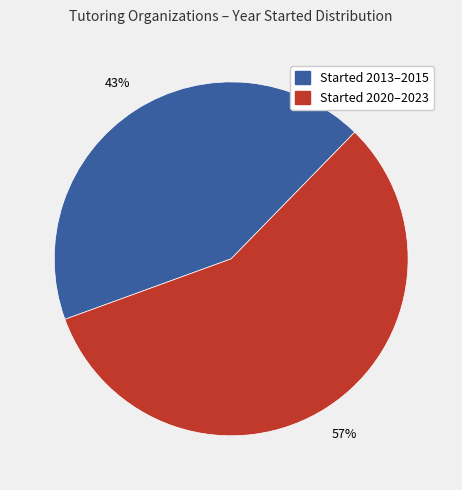

Is there any slice that represents more than half of the pie?

Yes